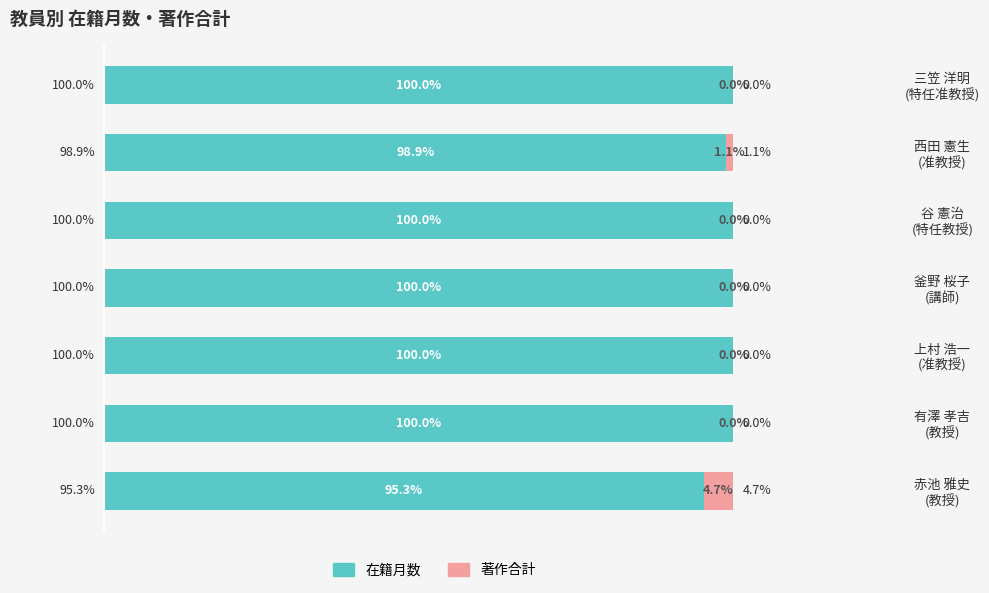

What are all the series names shown in the legend?

在籍月数, 著作合計